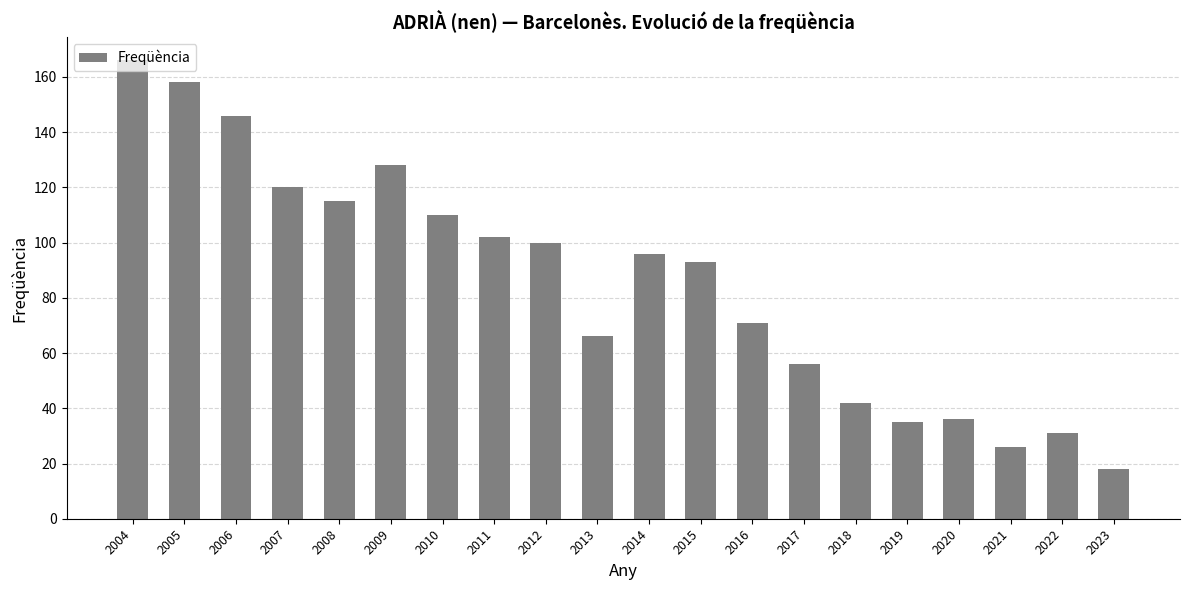

Which category has the highest value across all series?

2004